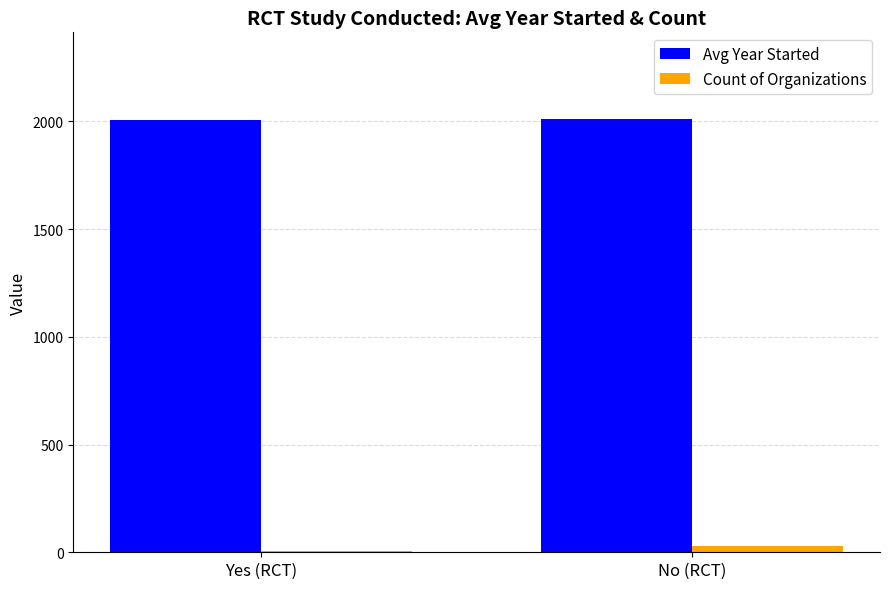

What is the maximum value shown in the chart?

2011.4